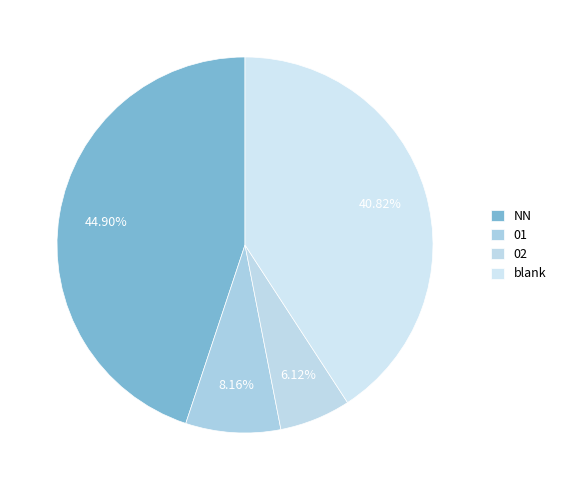

Approximately how many times larger is the value at 02 compared to NN?

0.1